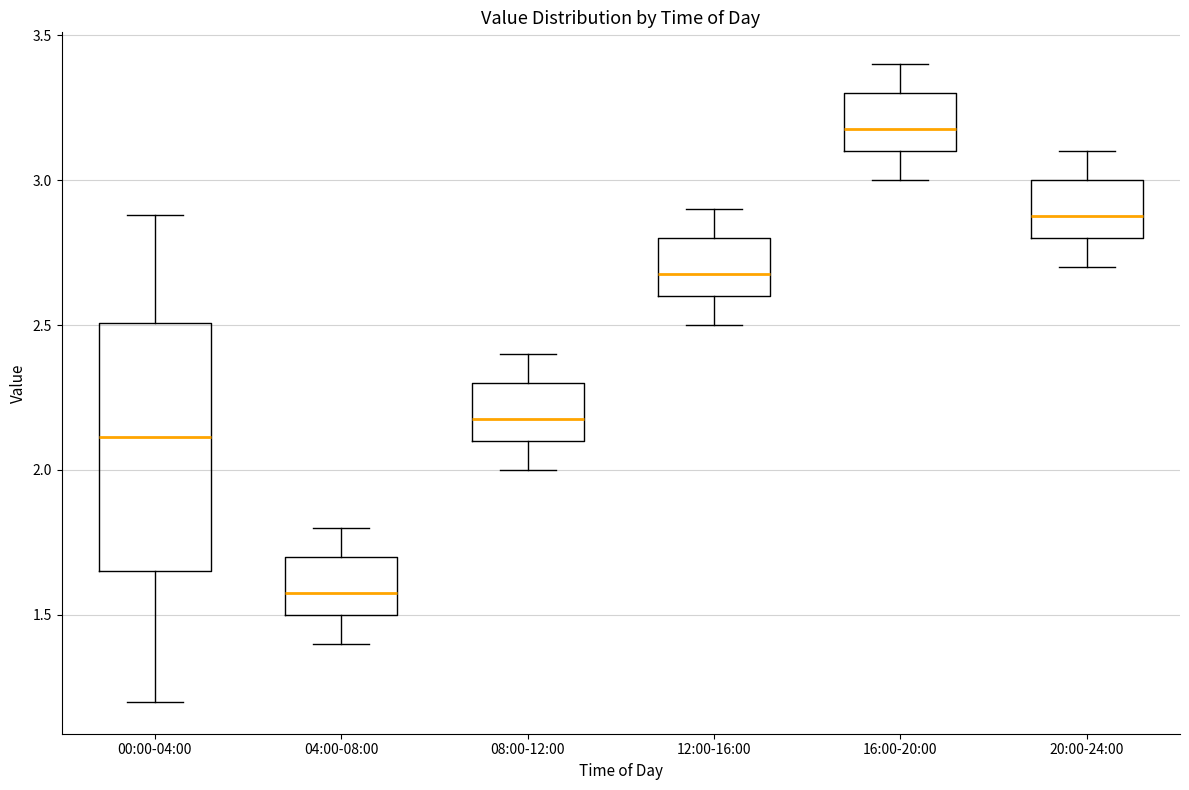

Reading left to right, transcribe this box plot: for each box, give where its median line is, the range the box spans, and where its two whiskers end, as read against the y-axis. The values are not printed on the chart, so give them approximately, as read against the axis.

00:00-04:00: median 2.10, box 1.65 to 2.50, whiskers 1.20 to 2.90
04:00-08:00: median 1.60, box 1.50 to 1.70, whiskers 1.40 to 1.80
08:00-12:00: median 2.20, box 2.10 to 2.30, whiskers 2.00 to 2.40
12:00-16:00: median 2.70, box 2.60 to 2.80, whiskers 2.50 to 2.90
16:00-20:00: median 3.20, box 3.10 to 3.30, whiskers 3.00 to 3.40
20:00-24:00: median 2.90, box 2.80 to 3.00, whiskers 2.70 to 3.10